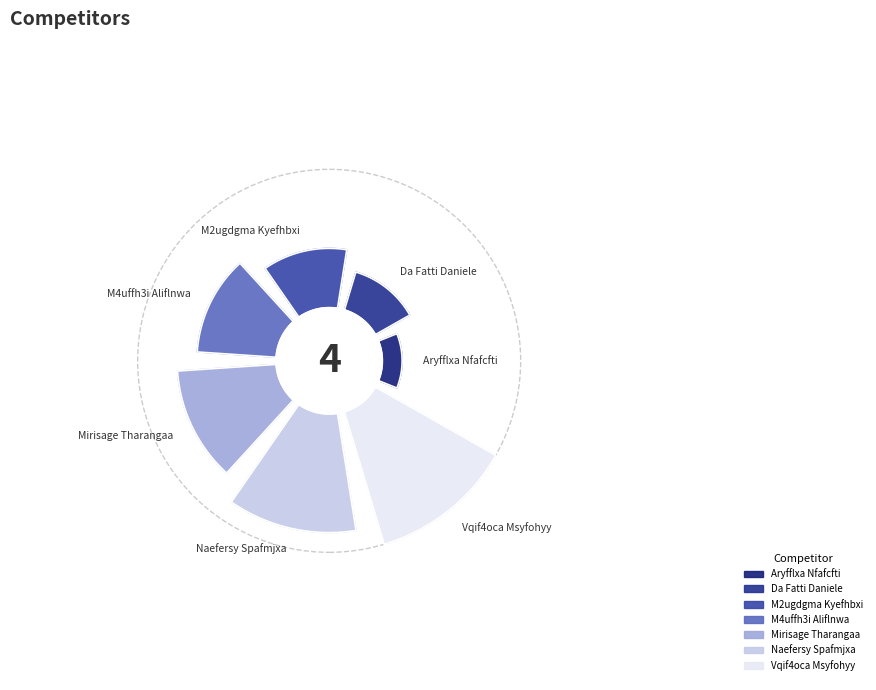

Combined, do M2ugdgma Kyefhbxi and Naefersy Spafmjxa account for over 50%?

No